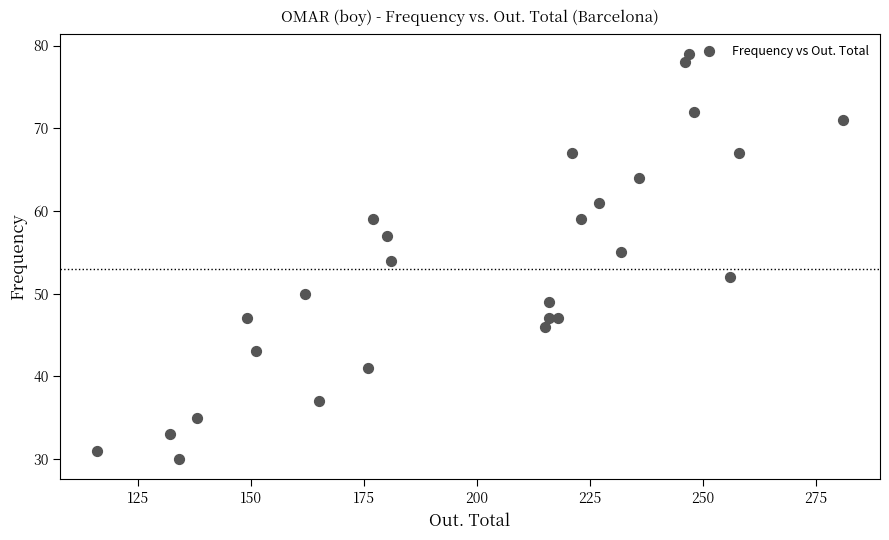

What is the range of Y values (max minus min)?

49